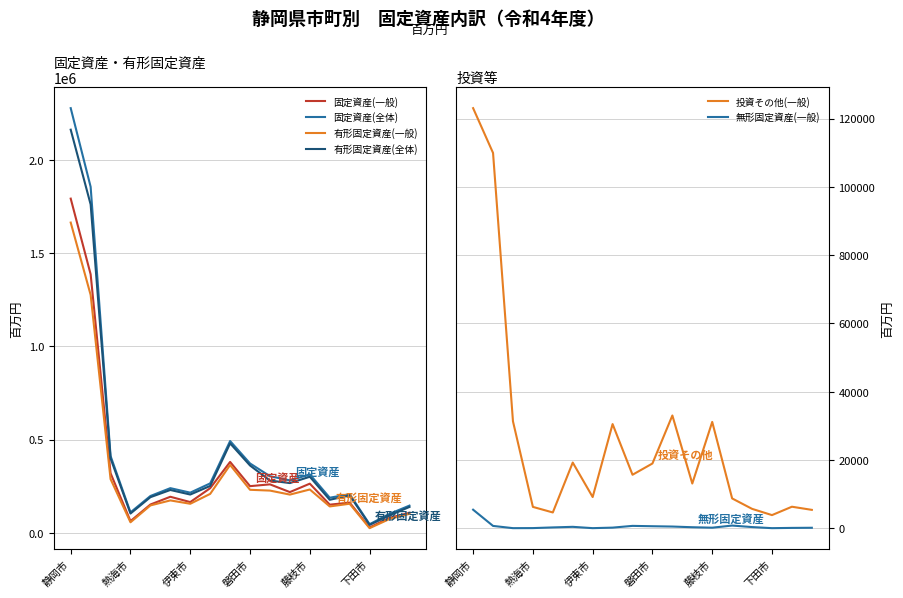

Reading left to right, list all the values displayed in this chart.

固定資産(一般): 1793054	1386913	319204	62091	151273	192851	164376	238965	379877	249788	259514	217893	263207	150475	161385	28225	79799	106763
固定資産(全体): 2278604	1856250	411664	109130	196970	239091	214914	264671	491931	371581	303232	280660	312951	187766	206615	45488	101068	145332
有形固定資産(一般): 1664563	1276294	287881	55826	146442	173222	155240	208300	363547	230259	226012	204530	231924	140989	155395	24383	73427	101272
有形固定資産(全体): 2162994	1761722	398972	102886	190624	229265	204817	250931	479515	360654	279893	266363	300288	176581	200361	41834	92564	138130
投資その他(一般): 123076	109957	31313	6239	4607	19233	9125	30502	15656	18957	33022	13084	31138	8717	5663	3833	6288	5369
無形固定資産(一般): 5416	663	10	26	224	396	11	163	675	572	480	279	145	769	328	9	83	123